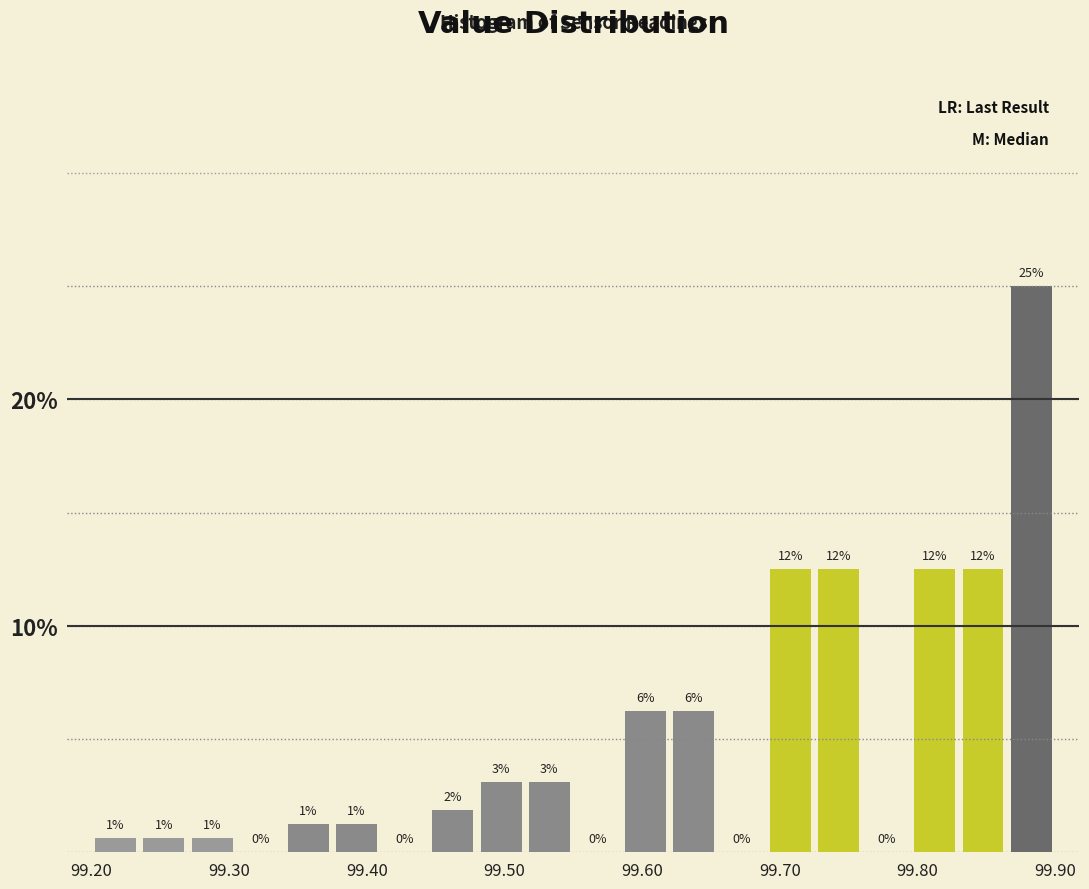

Around what value on the x-axis is the tallest bar? Give the approximate position of its centre, as read against the axis.

99.88